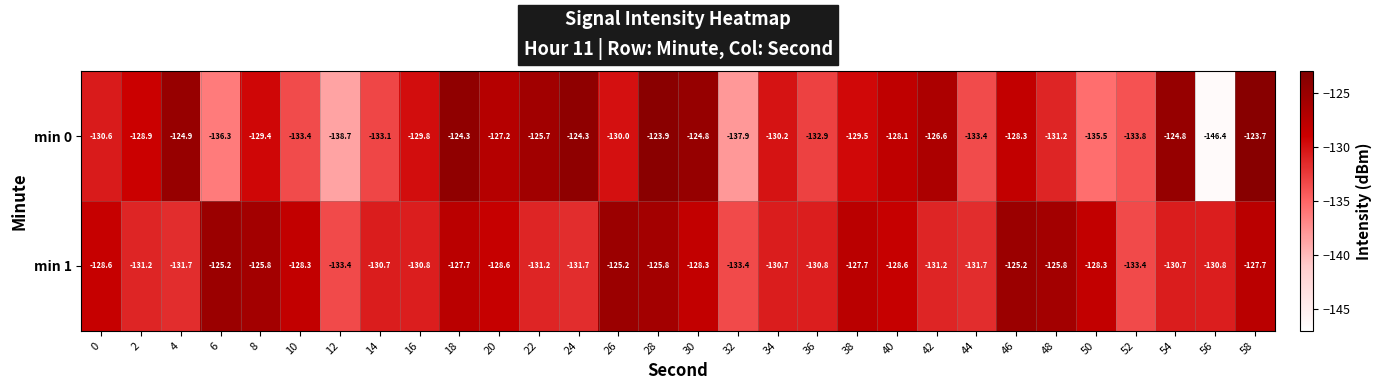

How many values in the min 1 series are below -128?

21